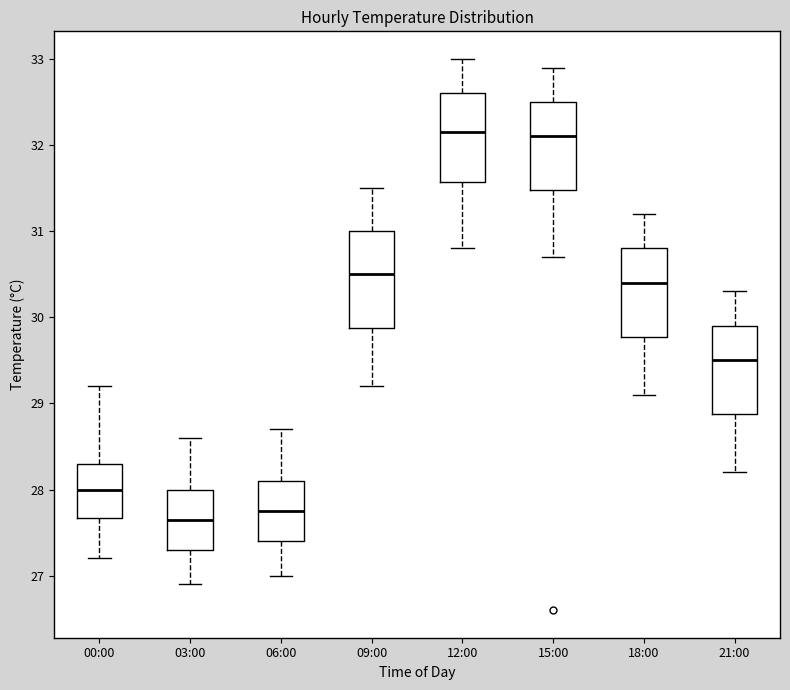

Reading left to right, read every box against the y-axis: the position of its median line, the range the box covers, and the ends of its whiskers. The values are not printed on the chart, so give them approximately, as read against the axis.

00:00: median 28.0, box 27.7 to 28.3, whiskers 27.2 to 29.2
03:00: median 27.7, box 27.3 to 28.0, whiskers 26.9 to 28.6
06:00: median 27.8, box 27.4 to 28.1, whiskers 27.0 to 28.7
09:00: median 30.5, box 29.9 to 31.0, whiskers 29.2 to 31.5
12:00: median 32.2, box 31.6 to 32.6, whiskers 30.8 to 33.0
15:00: median 32.1, box 31.5 to 32.5, whiskers 30.7 to 32.9
18:00: median 30.4, box 29.8 to 30.8, whiskers 29.1 to 31.2
21:00: median 29.5, box 28.9 to 29.9, whiskers 28.2 to 30.3